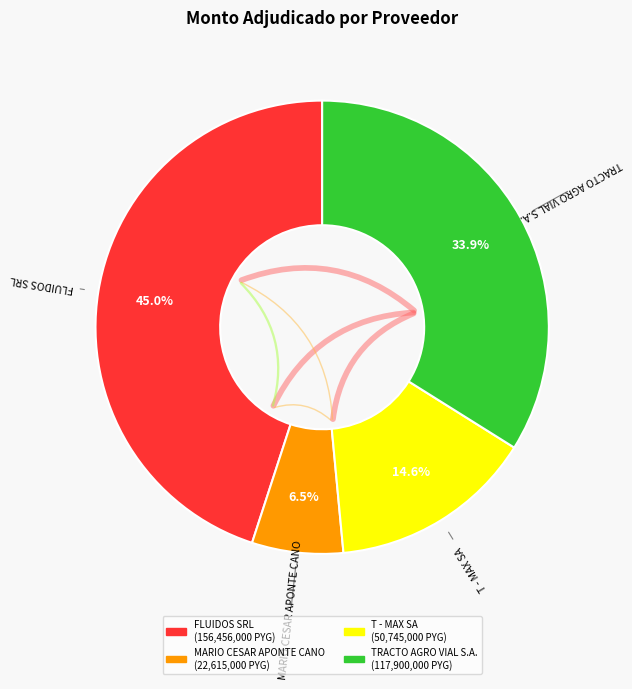

Combined, what portion of the pie is T - MAX SA and MARIO CESAR APONTE CANO?

21.1%